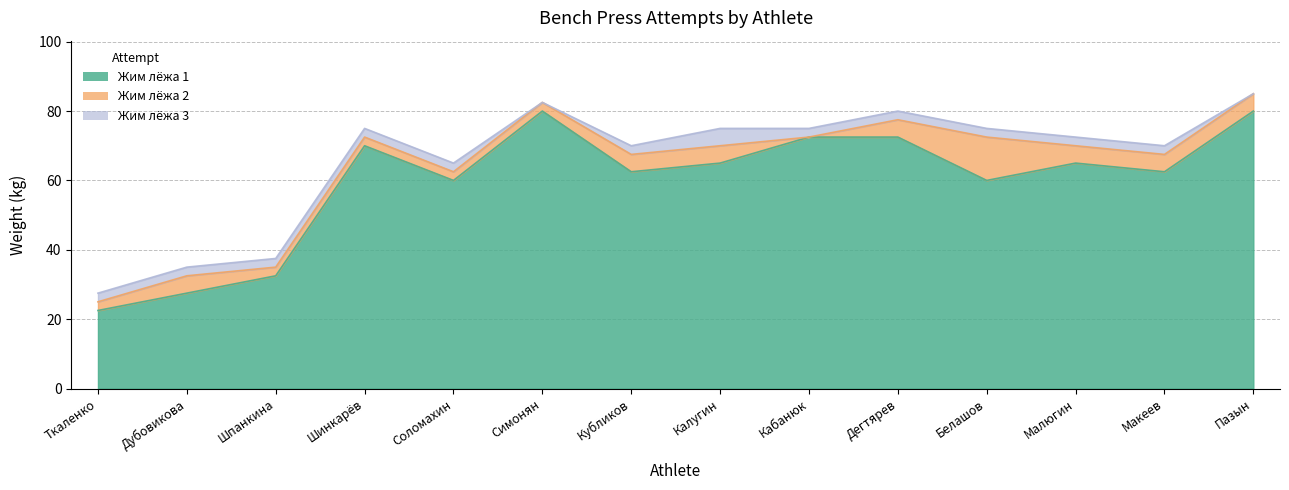

True or false: Жим лёжа 2 has a value of 72.5 at Белашов.

True